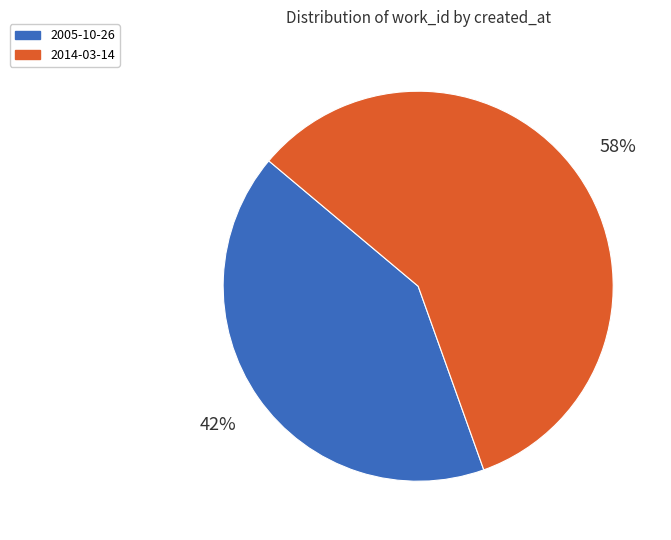

To the nearest percent, what percentage of the pie is 2014-03-14?

58%